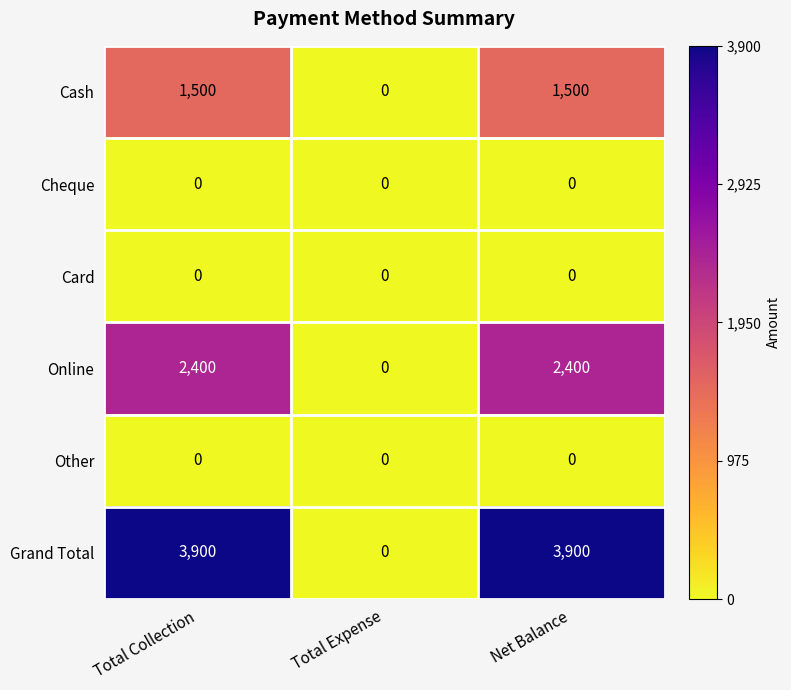

What value does the Grand Total series have at Net Balance, to the nearest 50?

3900